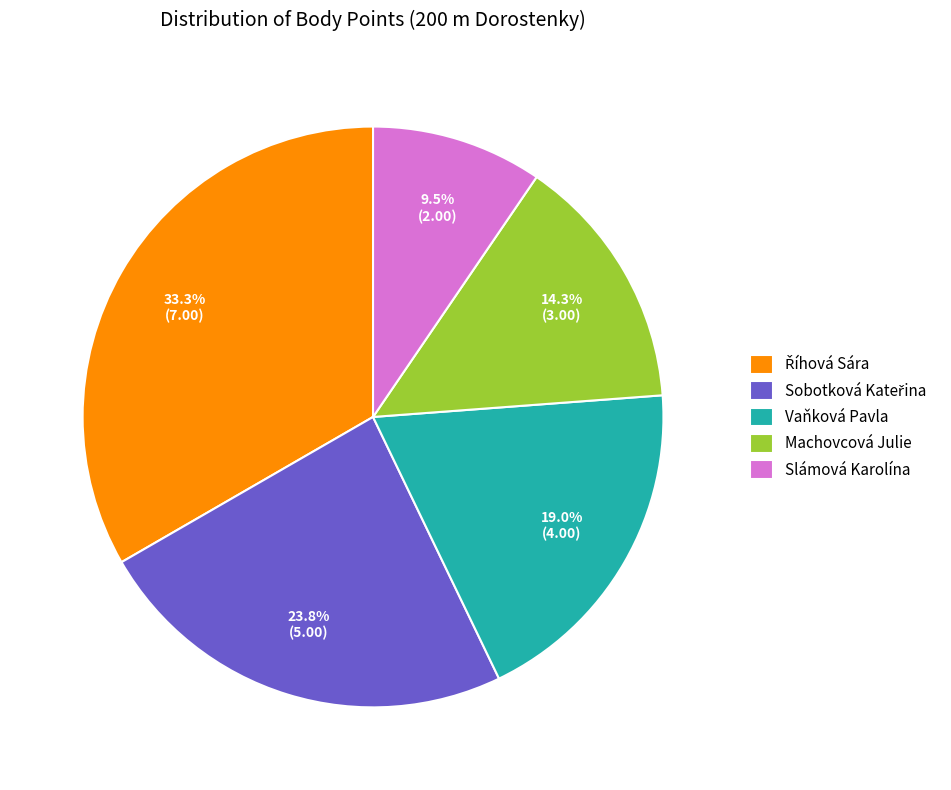

How much of the chart is everything except Slámová Karolína?

90.5%